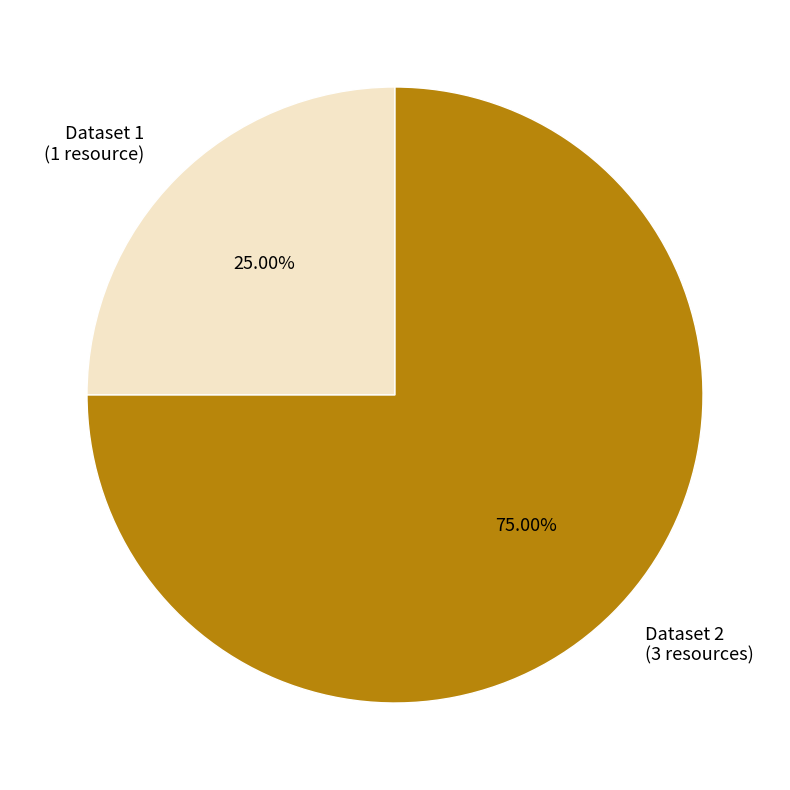

Combined, do Dataset 1 (1 resource) and Dataset 2 (3 resources) account for over 50%?

Yes